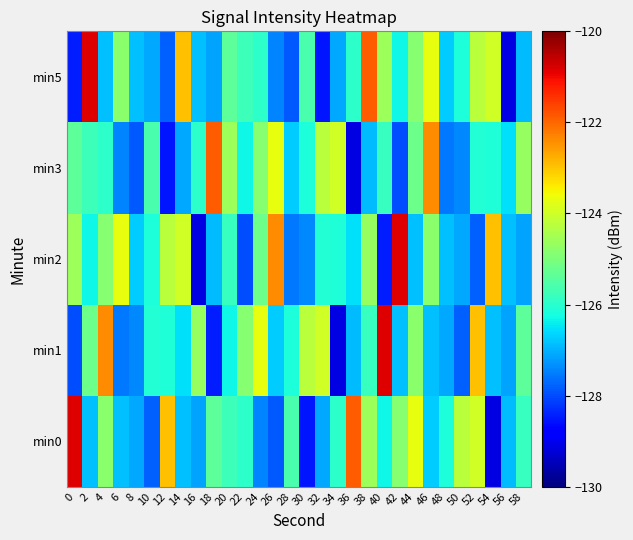

Which series has the largest range (max minus min)?

min0